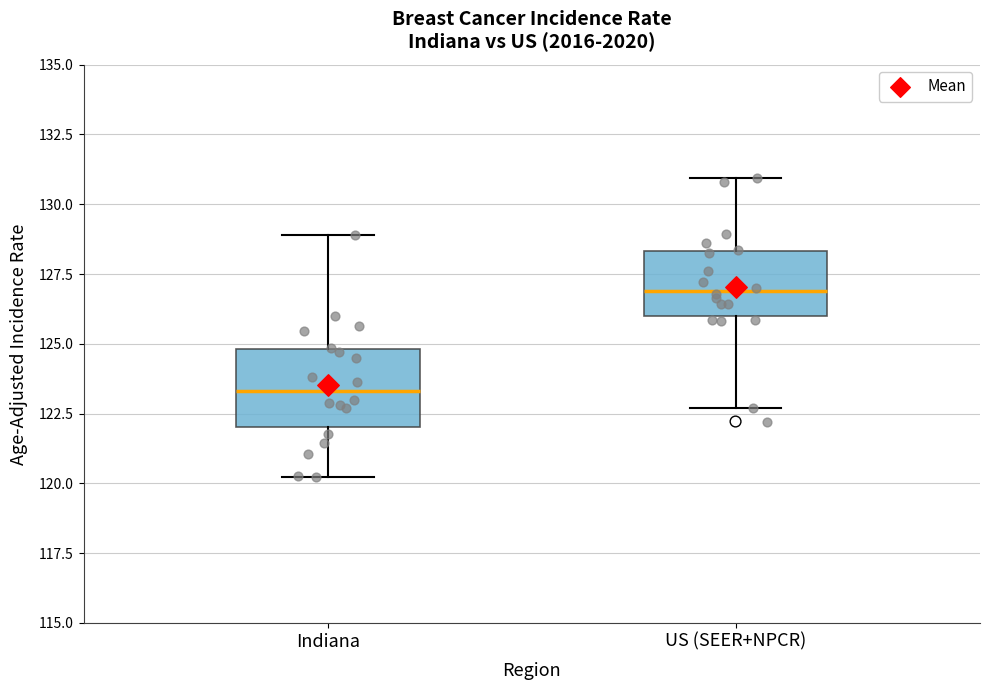

Which box's median line is the highest?

US (SEER+NPCR)